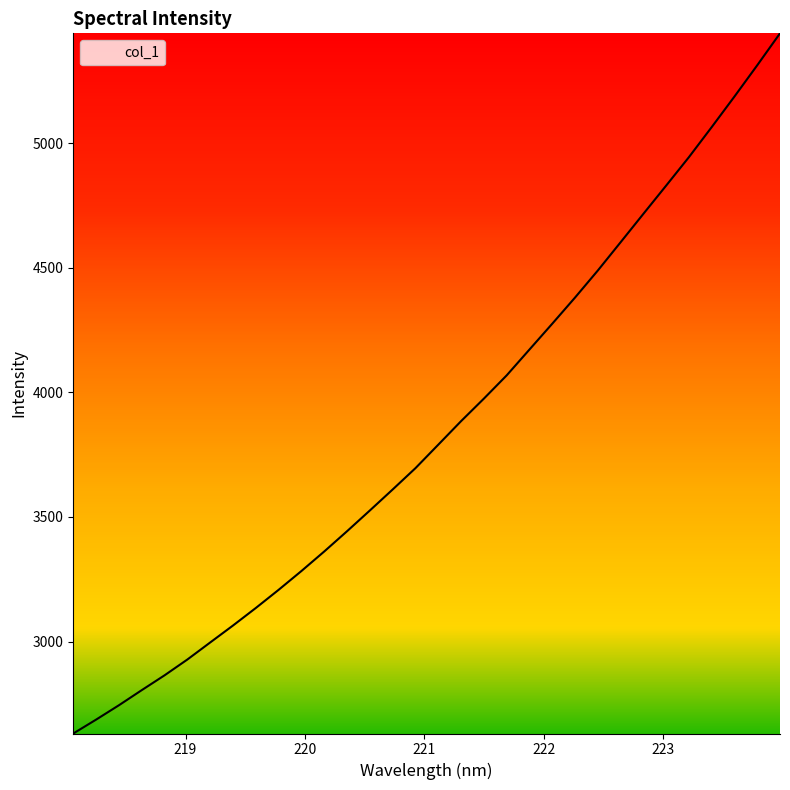

What is the difference between the maximum and minimum values?

2809.1